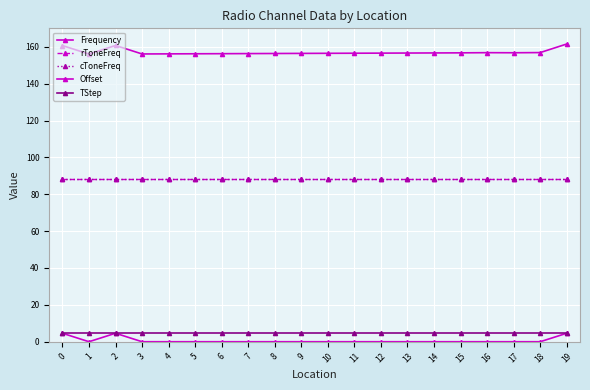

Count the Offset values in the range 0 to 1.

17